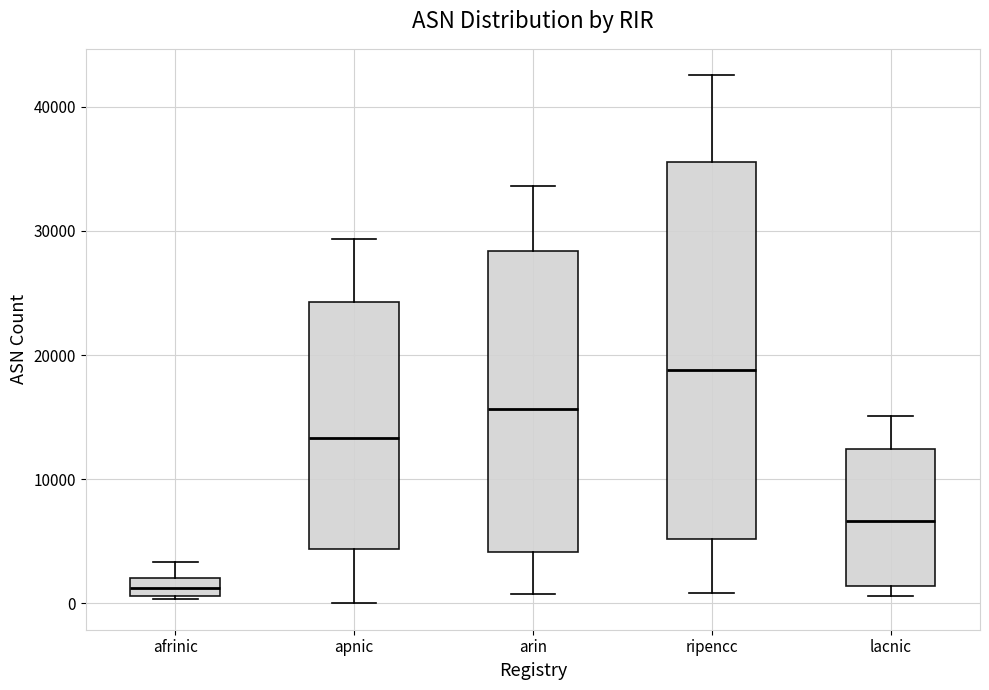

Comparing the boxes themselves (not the whiskers), which one is the tallest?

ripencc